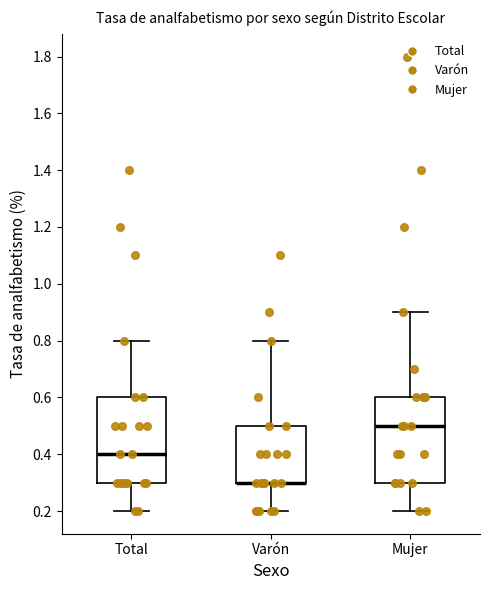

Reading left to right, read every box against the y-axis: the position of its median line, the range the box covers, and the ends of its whiskers. The values are not printed on the chart, so give them approximately, as read against the axis.

Total: median 0.4, box 0.3 to 0.6, whiskers 0.2 to 0.8
Varón: median 0.3 (drawn on the box's lower edge), box 0.3 to 0.5, whiskers 0.2 to 0.8
Mujer: median 0.5, box 0.3 to 0.6, whiskers 0.2 to 0.9